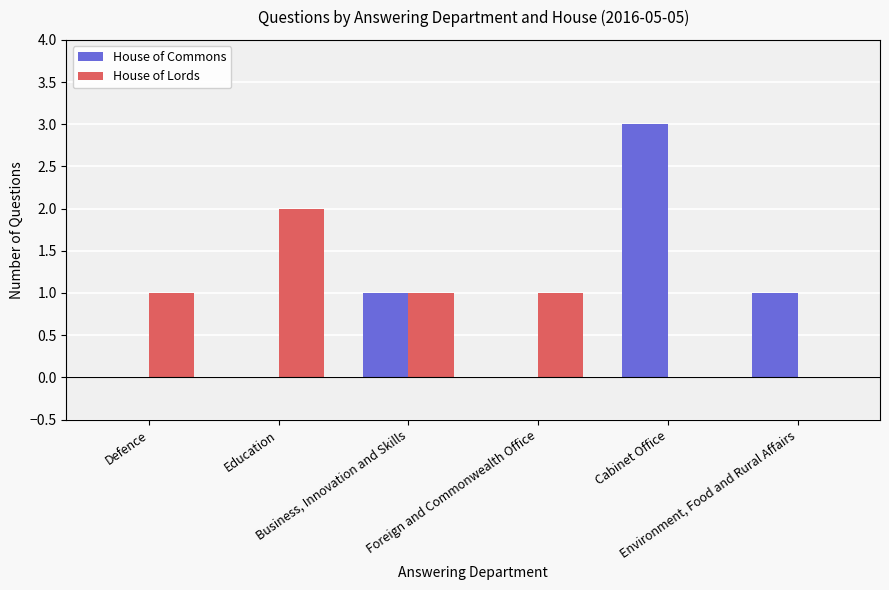

Reading right to left, what are all the values shown in this chart?

House of Commons: 1	3	0	1	0	0
House of Lords: 0	0	1	1	2	1